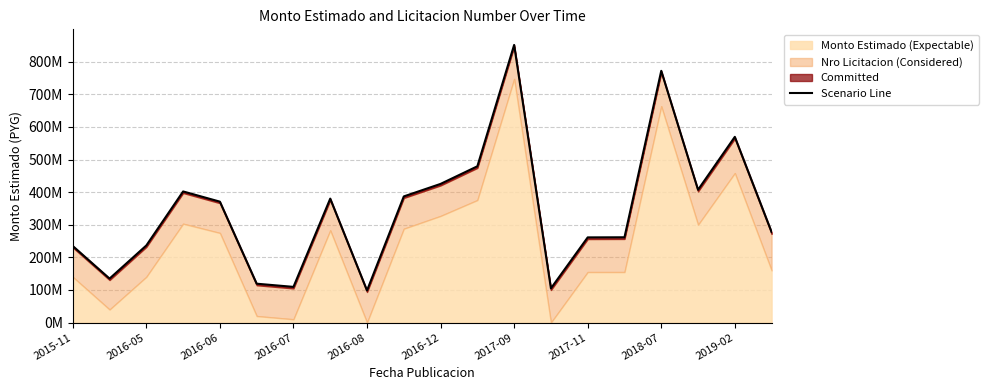

What is the ratio of the value at 2019-02 to the value at 17?

0.9